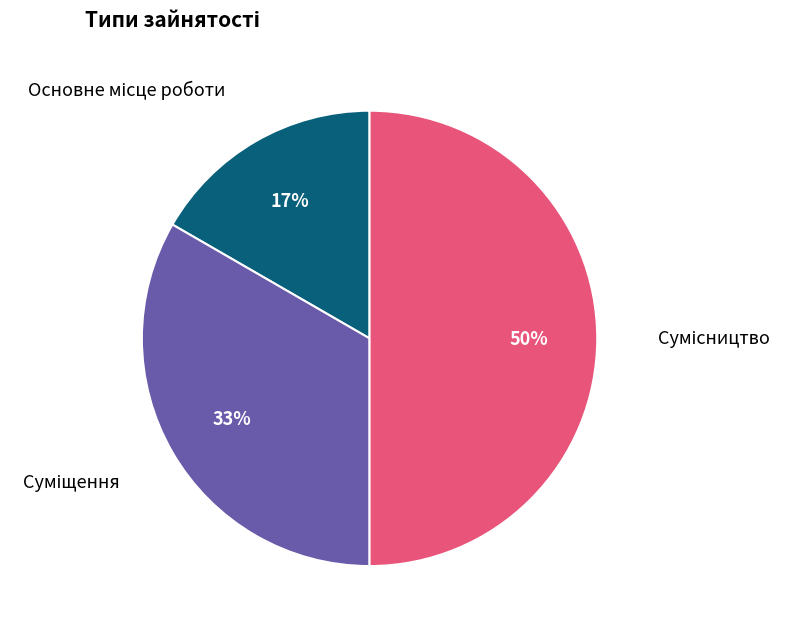

To the nearest percent, what is the average slice percentage?

33%